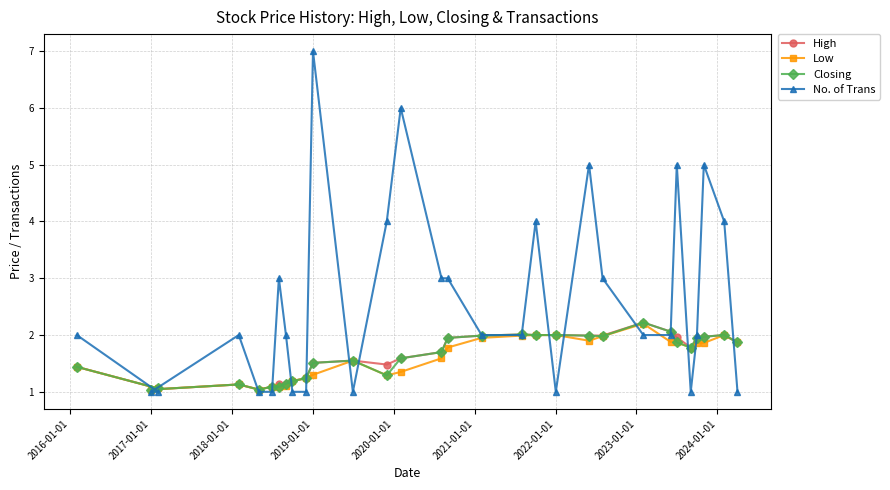

How many interior local peaks does the Low series have?

4